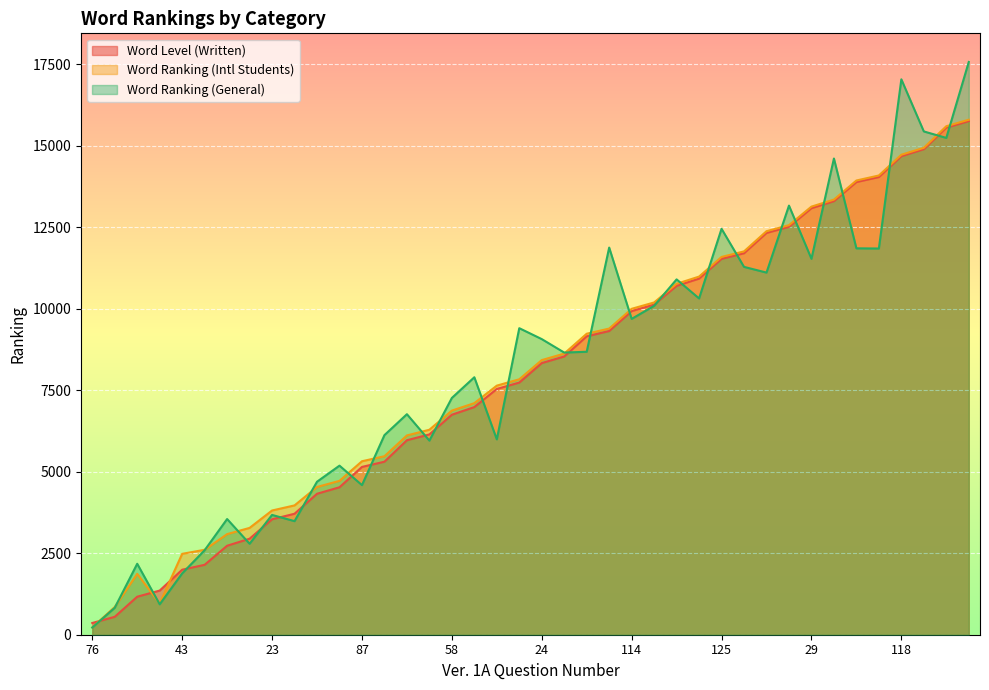

Reading right to left, list all the values displayed in this chart.

Word Level (Written): 28=15751	54=15551	55=14890	118=14676	41=14036	12=13882	93=13296	29=13081	73=12509	122=12322	83=11699	125=11528	115=10921	60=10700	71=10123	114=9925	5=9314	4=9151	9=8533	24=8331	97=7733	100=7537	82=6981	58=6747	99=6143	59=5964	53=5306	87=5146	33=4522	104=4323	119=3710	23=3540	35=2944	113=2729	117=2144	43=1994	95=1354	2=1166	94=549	76=360
Word Ranking (Intl Students): 28=15794	54=15594	55=14933	118=14720	41=14084	12=13930	93=13344	29=13129	73=12561	122=12375	83=11756	125=11586	115=10983	60=10762	71=10190	114=9995	5=9389	4=9231	9=8622	24=8422	97=7834	100=7639	82=7102	58=6873	99=6286	59=6112	53=5474	87=5320	33=4719	104=4531	119=3966	23=3810	35=3276	113=3085	117=2605	43=2481	95=957	2=1867	94=850	76=224
Word Ranking (General): 28=17565	54=15236	55=15435	118=17033	41=11844	12=11850	93=14604	29=11529	73=13160	122=11106	83=11281	125=12449	115=10313	60=10897	71=10086	114=9686	5=11873	4=8678	9=8653	24=9066	97=9401	100=5991	82=7896	58=7261	99=5953	59=6763	53=6121	87=4588	33=5185	104=4692	119=3483	23=3674	35=2790	113=3548	117=2591	43=1880	95=933	2=2176	94=826	76=219